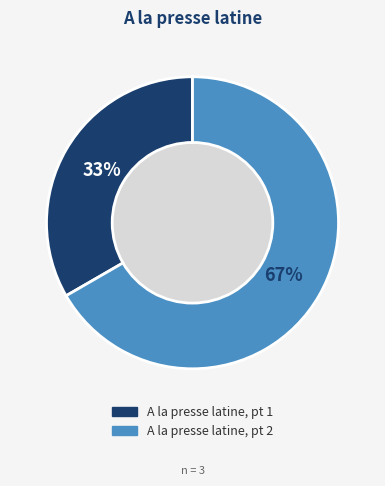

How many slices are in this pie chart?

2